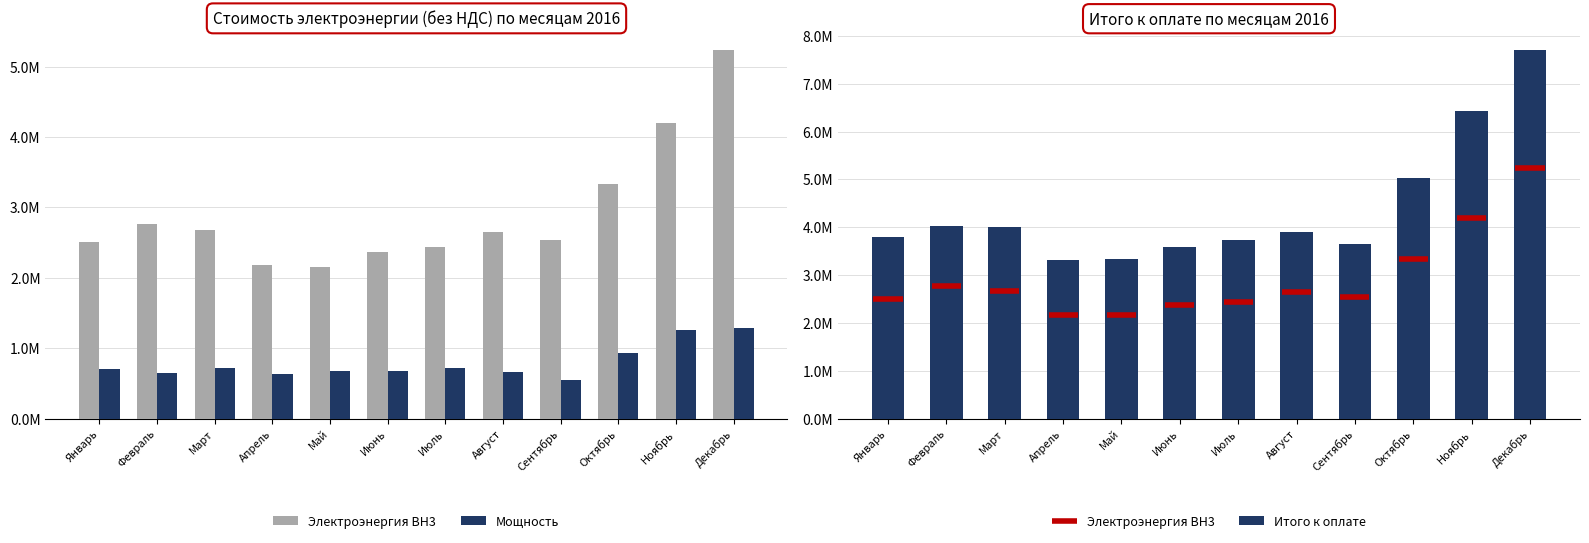

What is the difference between the highest and lowest values at Январь?

1.8